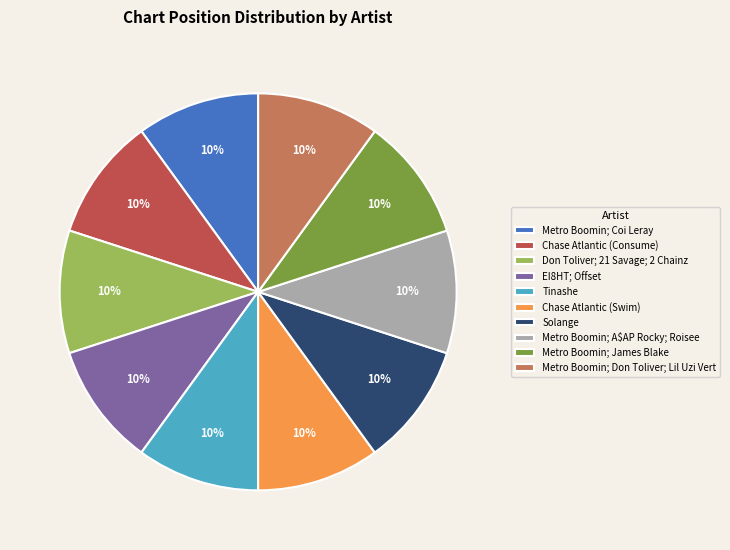

Do Metro Boomin; Don Toliver; Lil Uzi Vert and Metro Boomin; James Blake together represent more than half of the pie?

No